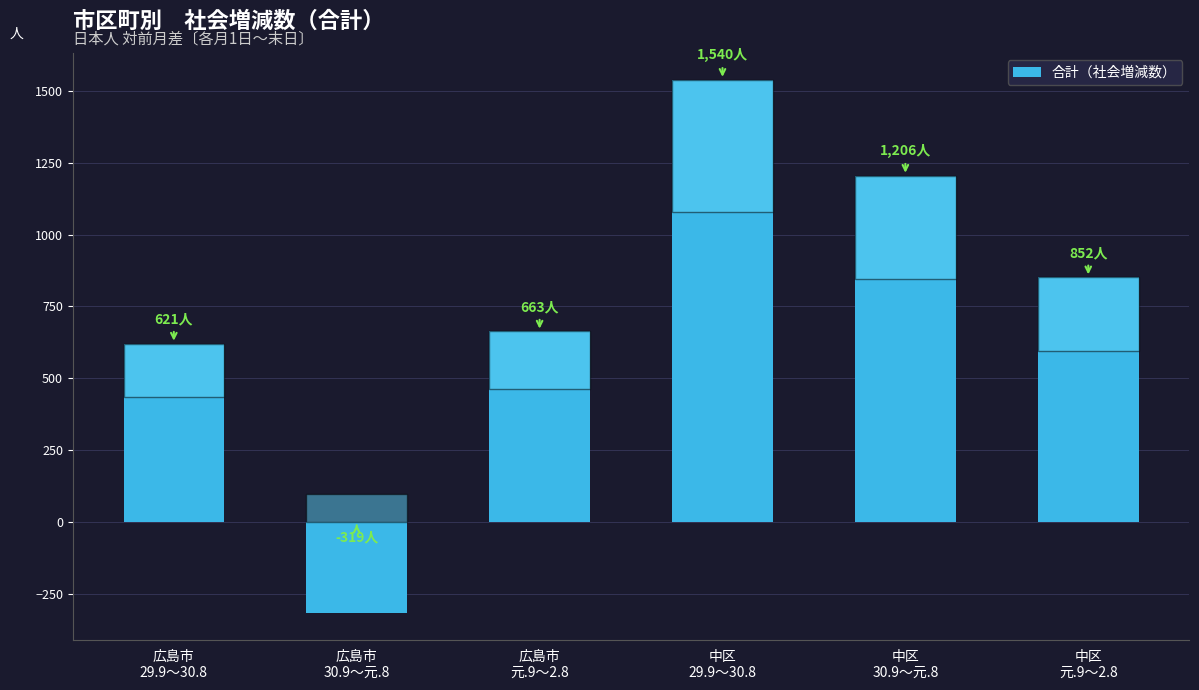

The value at 広島市
29.9～30.8 is 415. True or false?

False